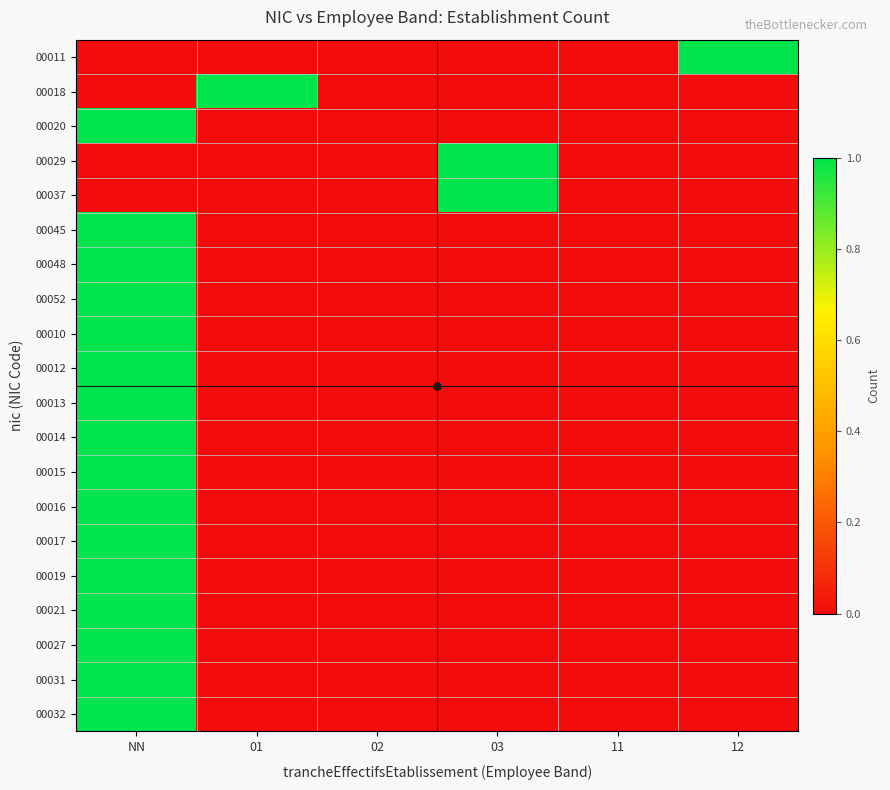

Reading left to right, what are all the values shown in this chart?

00011: NN=0	01=0	02=0	03=0	11=0	12=1
00018: NN=0	01=1	02=0	03=0	11=0	12=0
00020: NN=1	01=0	02=0	03=0	11=0	12=0
00029: NN=0	01=0	02=0	03=1	11=0	12=0
00037: NN=0	01=0	02=0	03=1	11=0	12=0
00045: NN=1	01=0	02=0	03=0	11=0	12=0
00048: NN=1	01=0	02=0	03=0	11=0	12=0
00052: NN=1	01=0	02=0	03=0	11=0	12=0
00010: NN=1	01=0	02=0	03=0	11=0	12=0
00012: NN=1	01=0	02=0	03=0	11=0	12=0
00013: NN=1	01=0	02=0	03=0	11=0	12=0
00014: NN=1	01=0	02=0	03=0	11=0	12=0
00015: NN=1	01=0	02=0	03=0	11=0	12=0
00016: NN=1	01=0	02=0	03=0	11=0	12=0
00017: NN=1	01=0	02=0	03=0	11=0	12=0
00019: NN=1	01=0	02=0	03=0	11=0	12=0
00021: NN=1	01=0	02=0	03=0	11=0	12=0
00027: NN=1	01=0	02=0	03=0	11=0	12=0
00031: NN=1	01=0	02=0	03=0	11=0	12=0
00032: NN=1	01=0	02=0	03=0	11=0	12=0